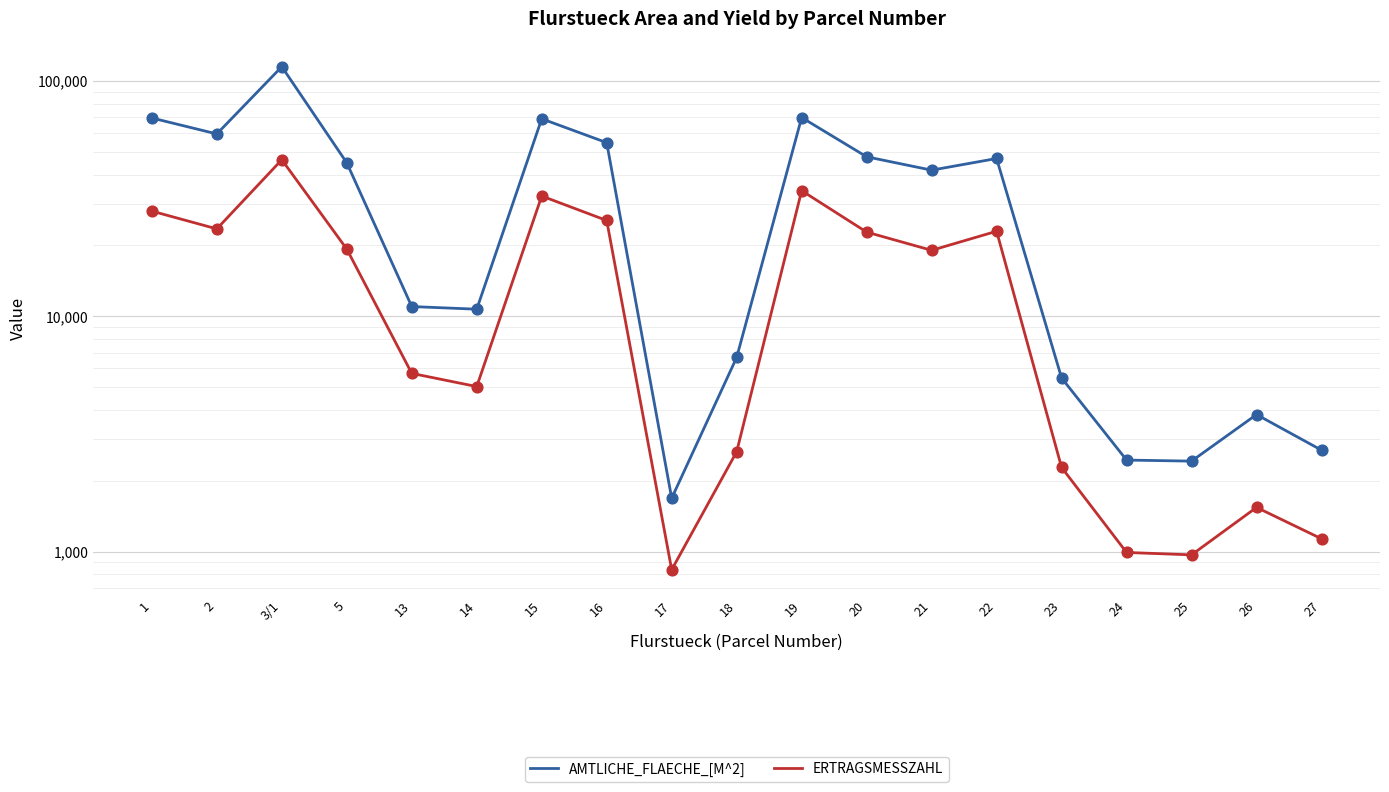

At how many categories does at least one series exceed 36371?

10